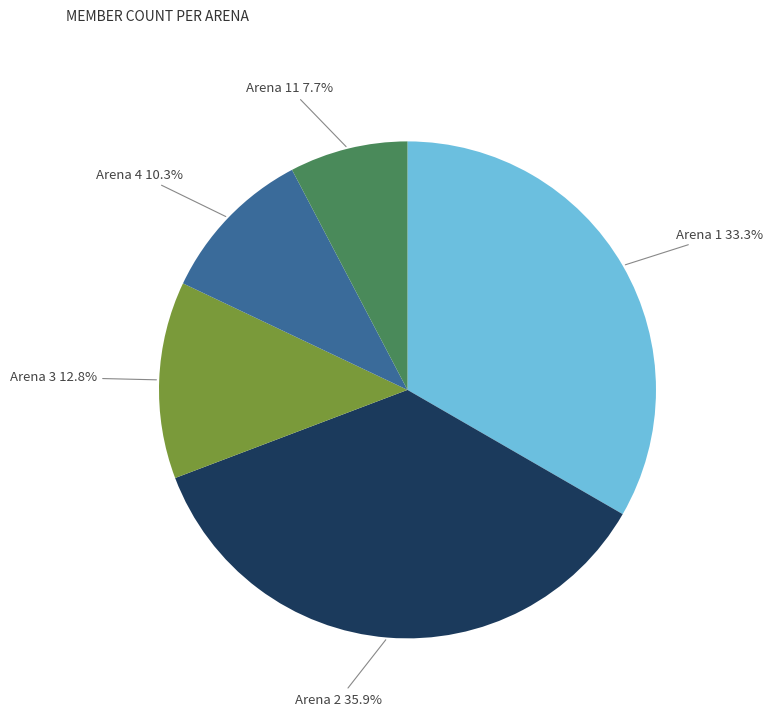

Count the number of slices in the pie.

5